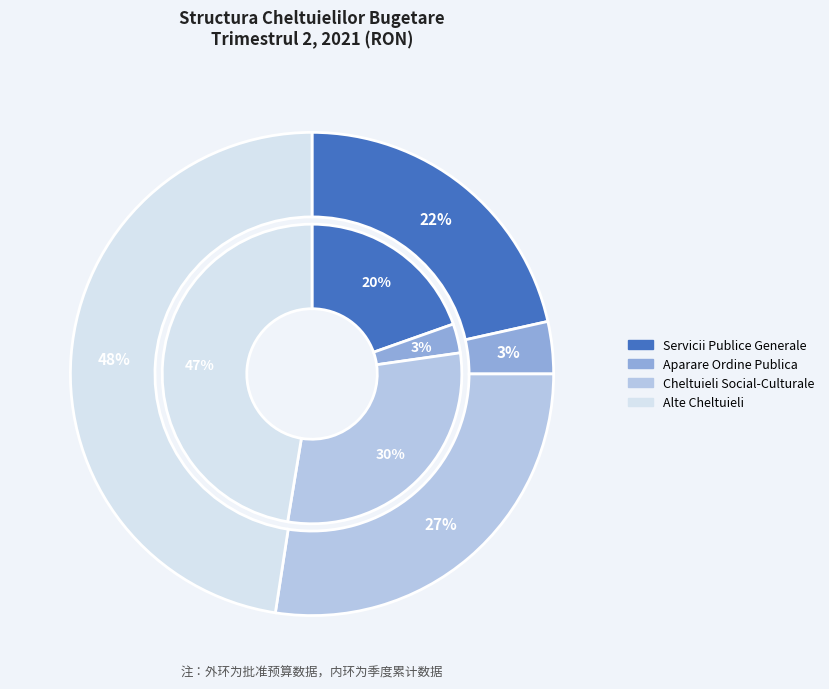

How many segments does this pie chart have?

4